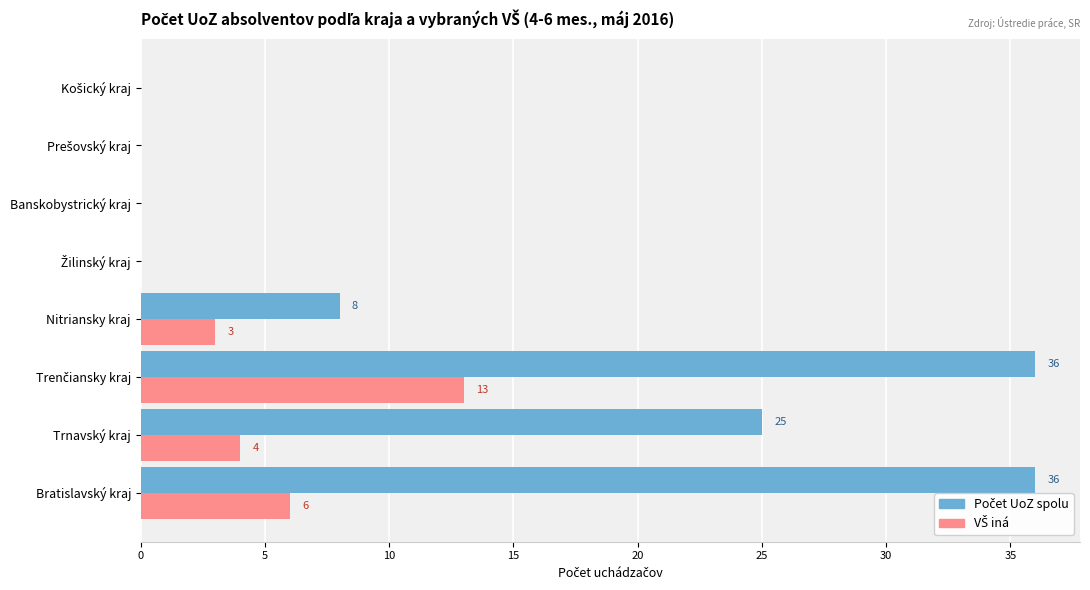

What is the value of the Počet UoZ spolu bar at the 2nd from the left?

25